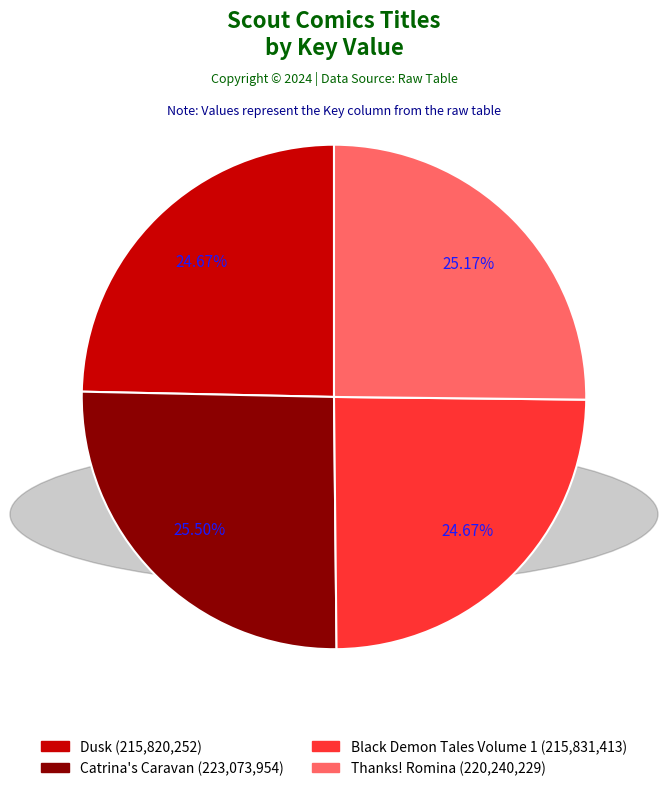

The Black Demon Tales Volume 1 slice represents 19% of the pie. True or false?

False